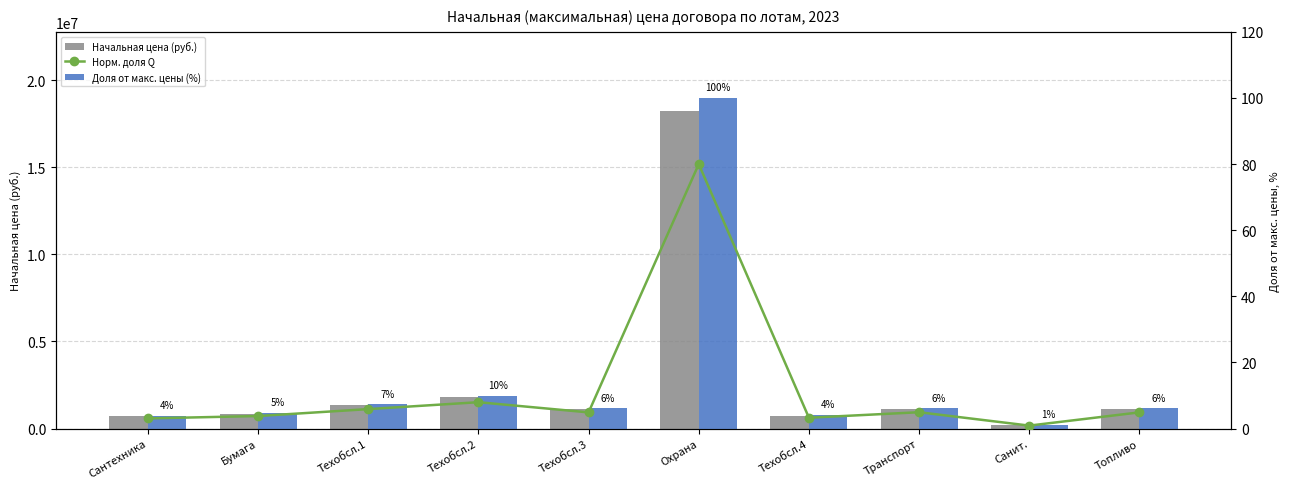

What is the label of the 10th bar from the left?

Топливо